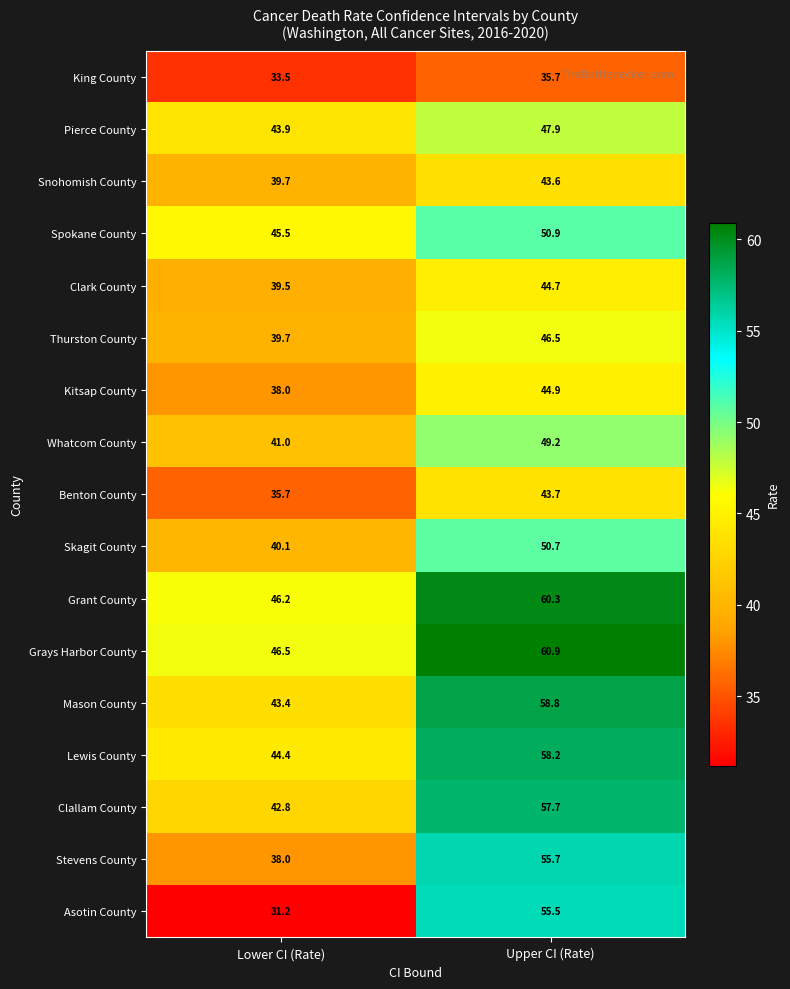

What is the difference between the Mason County values at Lower CI (Rate) and Upper CI (Rate)?

15.4